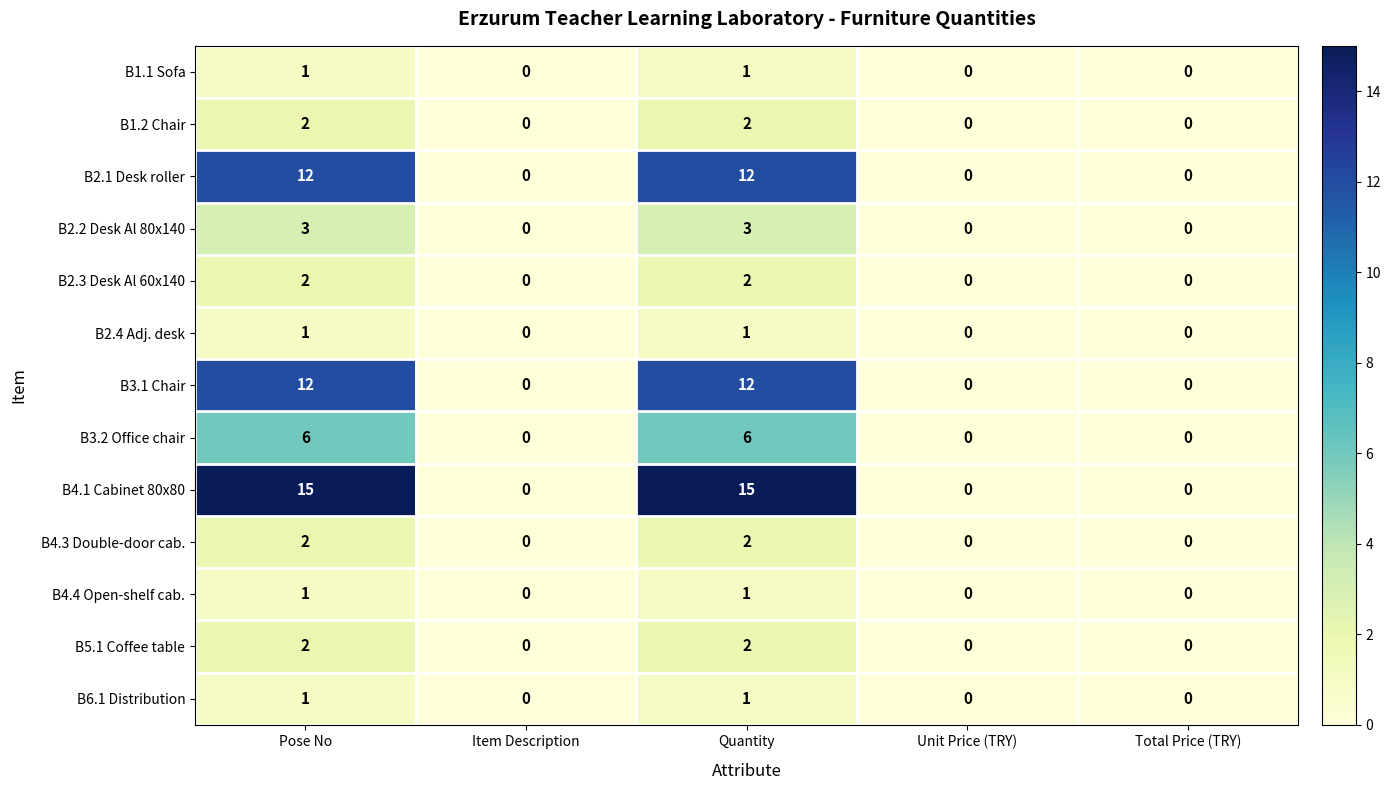

Which series has the largest range (max minus min)?

B4.1 Cabinet 80x80